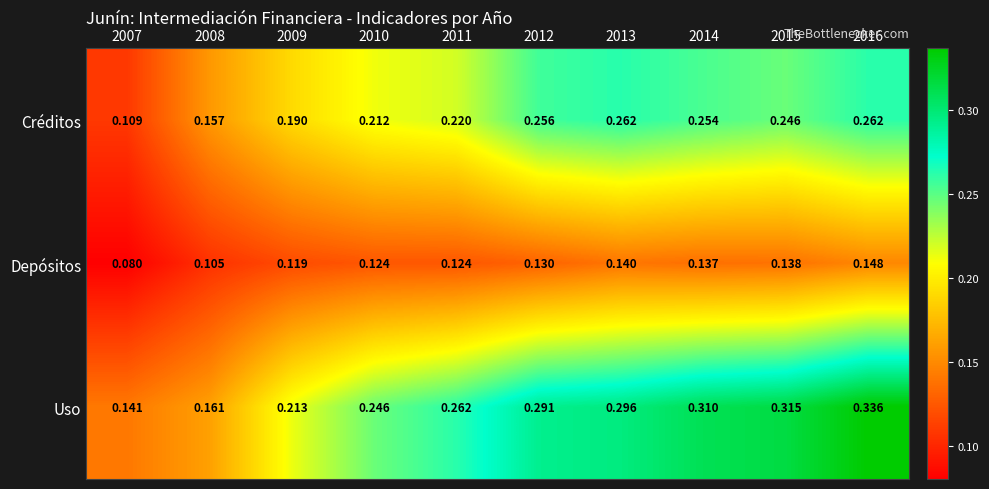

Is the value of Uso at 2010 greater than the value of Depósitos at 2013?

Yes